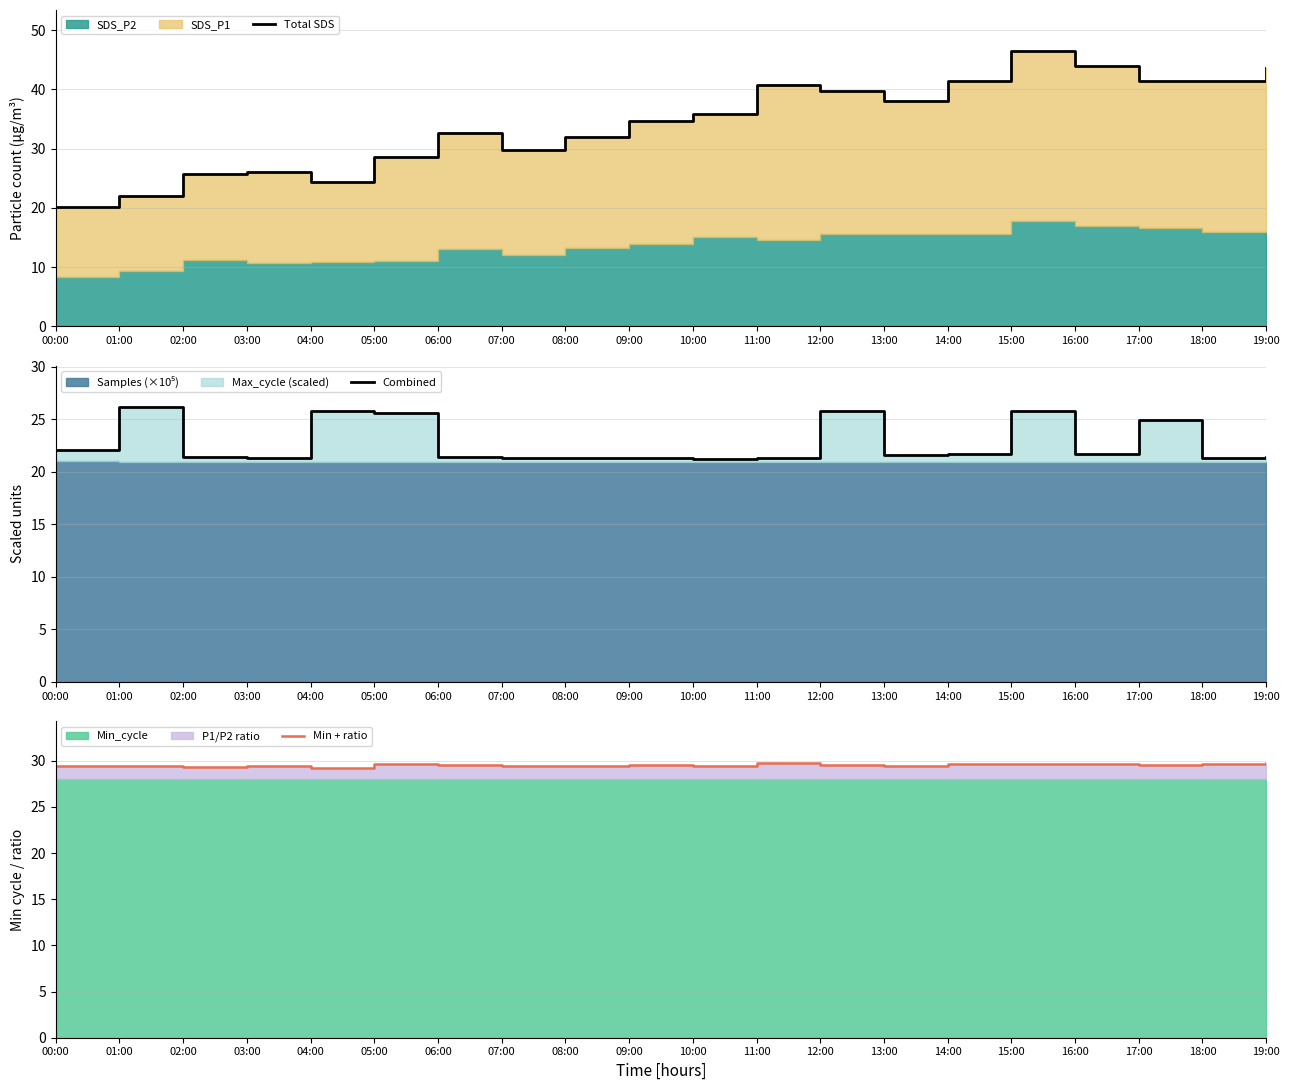

What is the sum of the Combined values at 00:00 and 09:00?

43.3